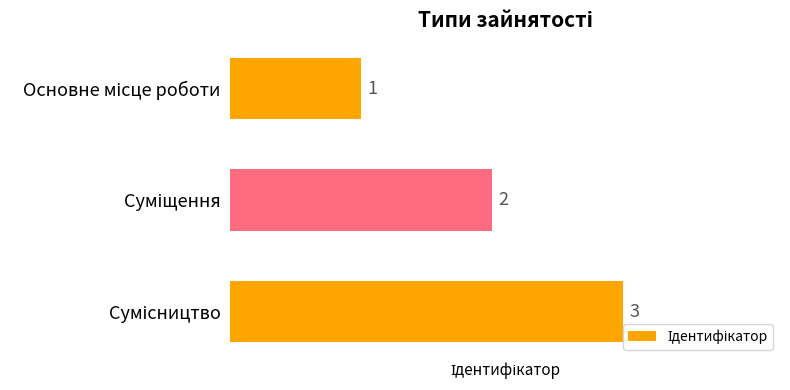

What is the sum of all values?

6